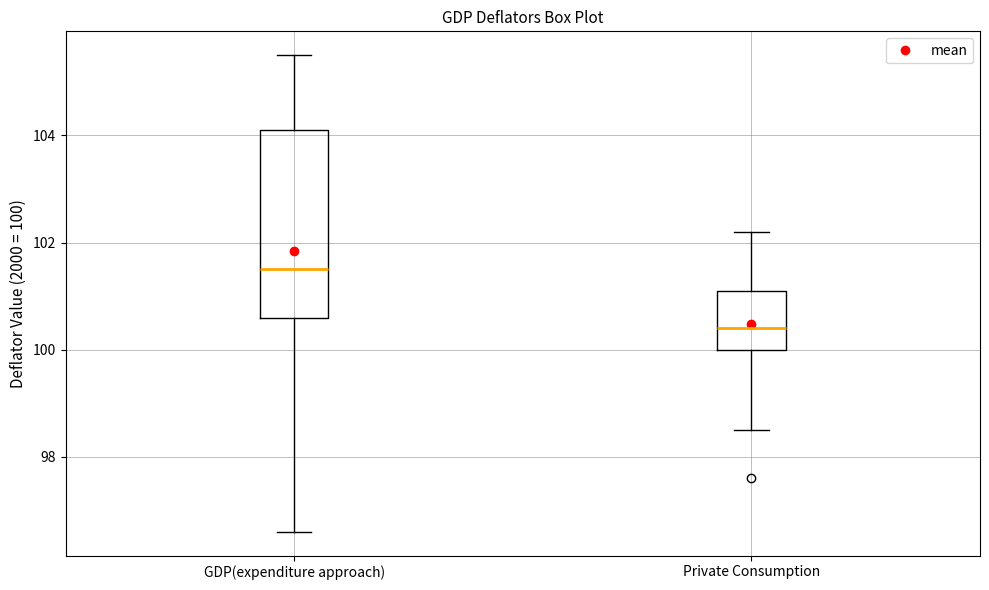

Reading left to right, transcribe this box plot: for each box, give where its median line is, the range the box spans, and where its two whiskers end, as read against the y-axis. The values are not printed on the chart, so give them approximately, as read against the axis.

GDP(expenditure approach): median 101.6, box 100.6 to 104.2, whiskers 96.6 to 105.6
Private Consumption: median 100.4, box 100.0 to 101.2, whiskers 98.6 to 102.2